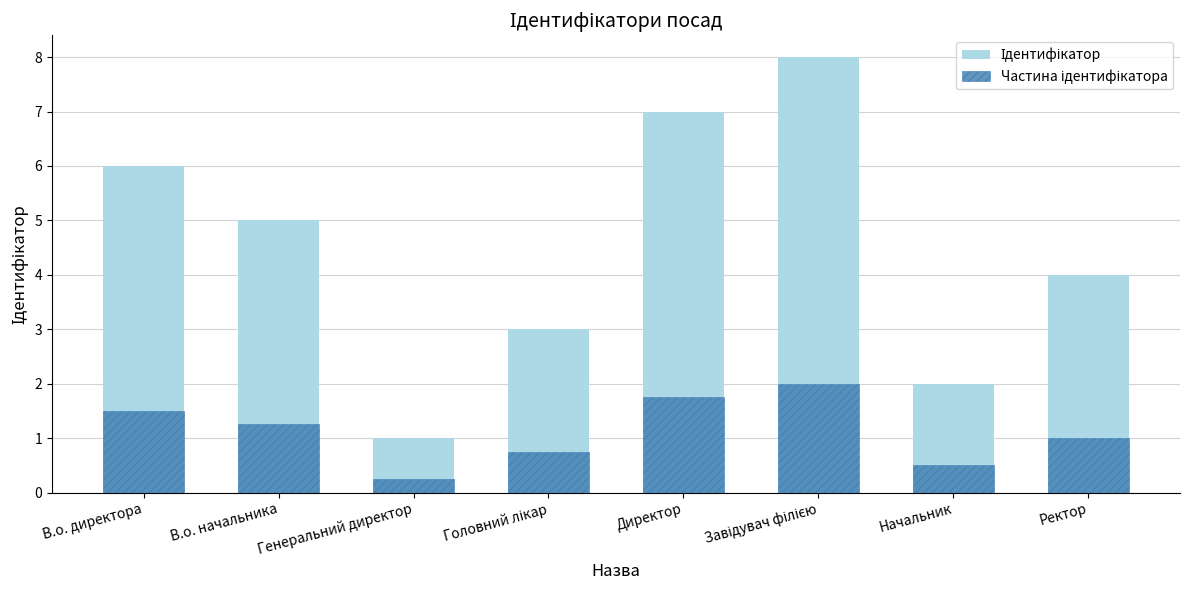

Rank the series by their average value, from lowest to highest.

Частина ідентифікатора, Ідентифікатор